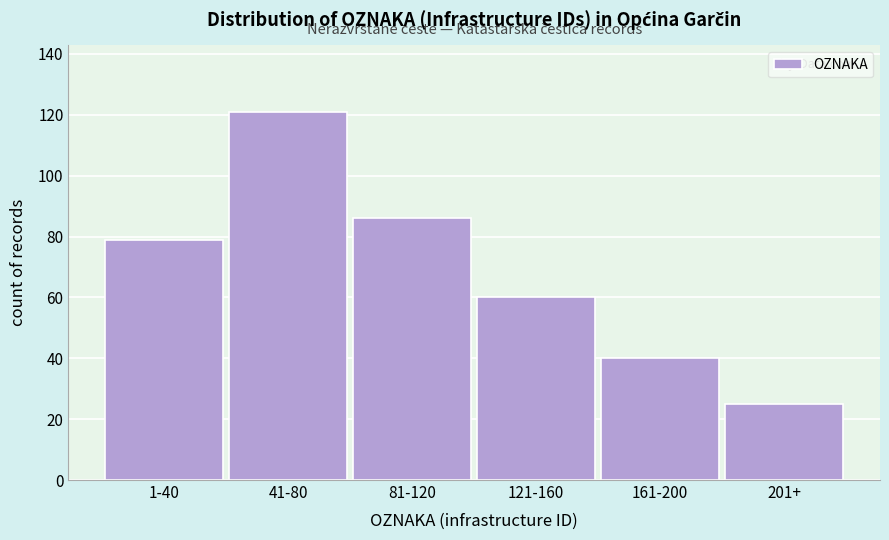

Reading left to right, list all the values displayed in this chart.

1-40=79	41-80=121	81-120=86	121-160=60	161-200=40	201+=25